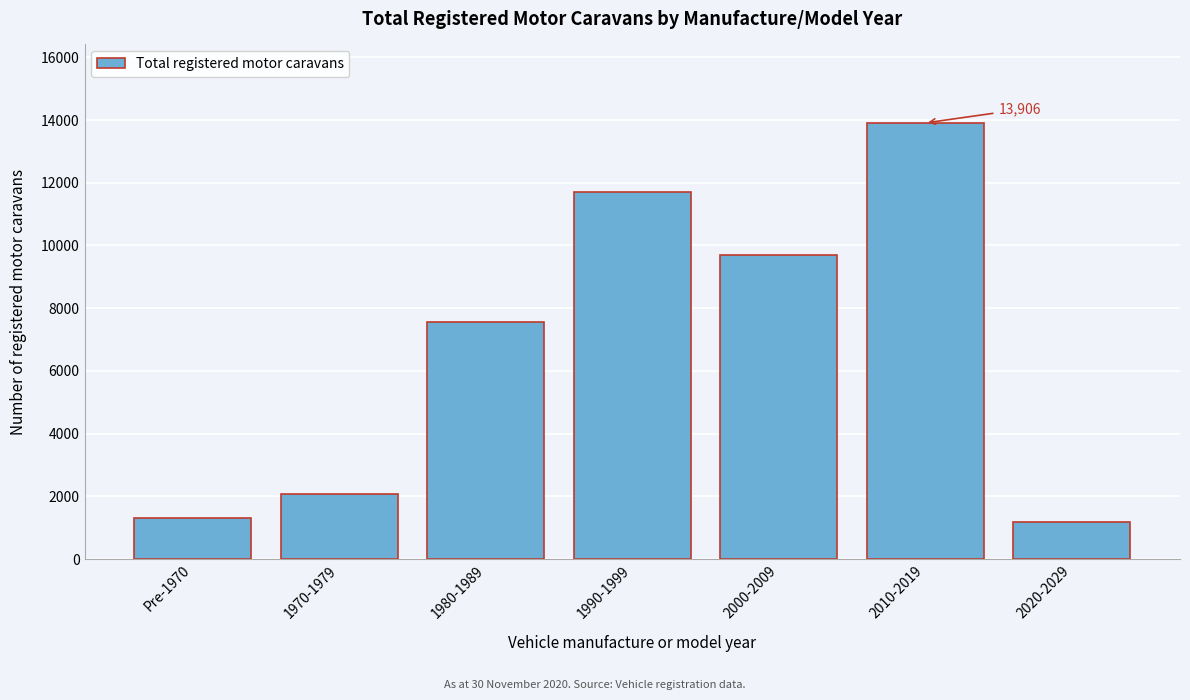

Reading left to right, list all the values displayed in this chart.

1302	2071	7565	11719	9706	13906	1180